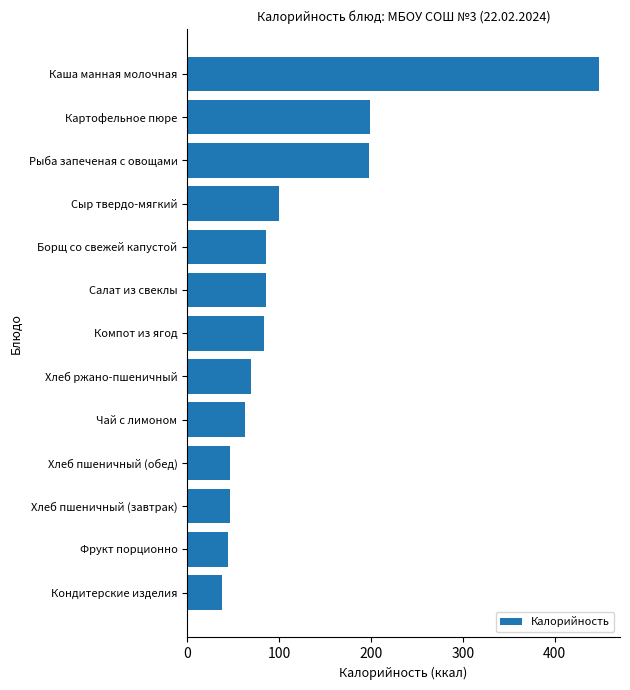

Which has a higher value, Салат из свеклы or Фрукт порционно?

Салат из свеклы